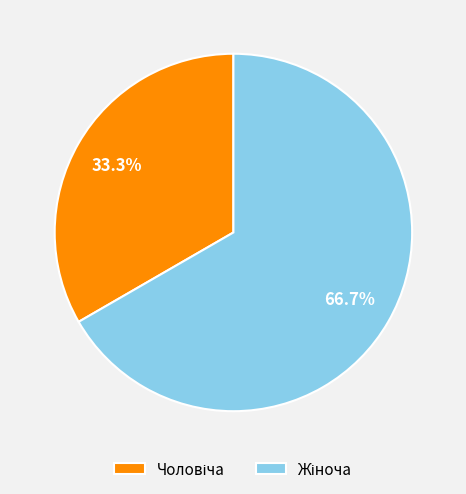

Is there a majority slice in this chart?

Yes